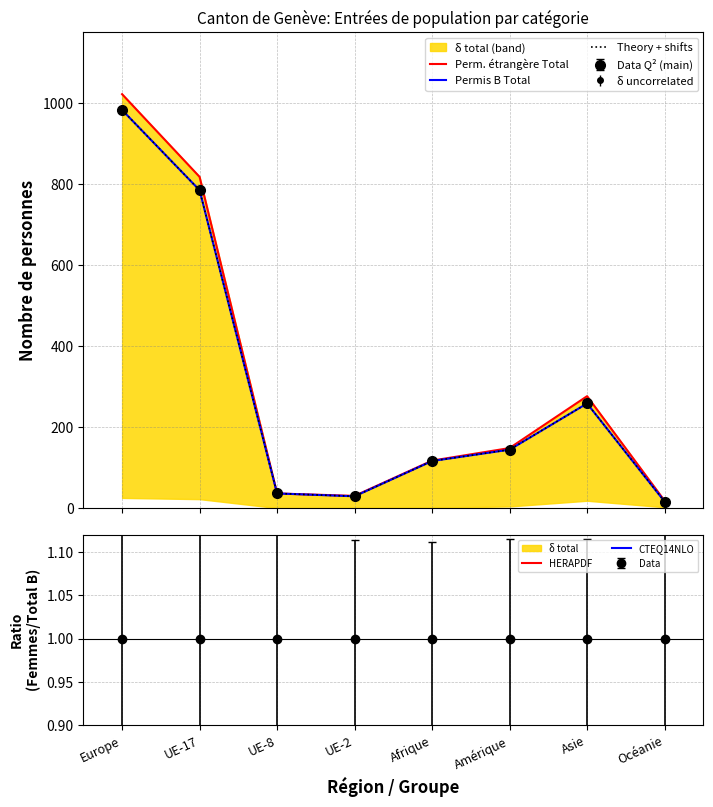

What is the total value across all series at Asie?

793.2